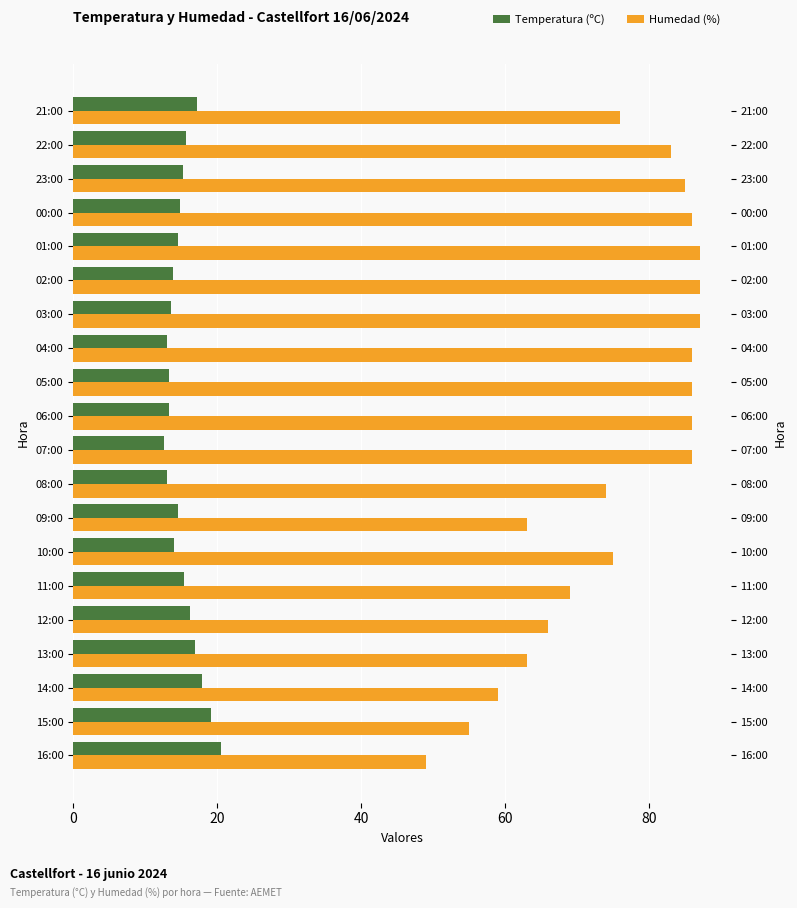

Which series has the widest spread of values?

Humedad (%)